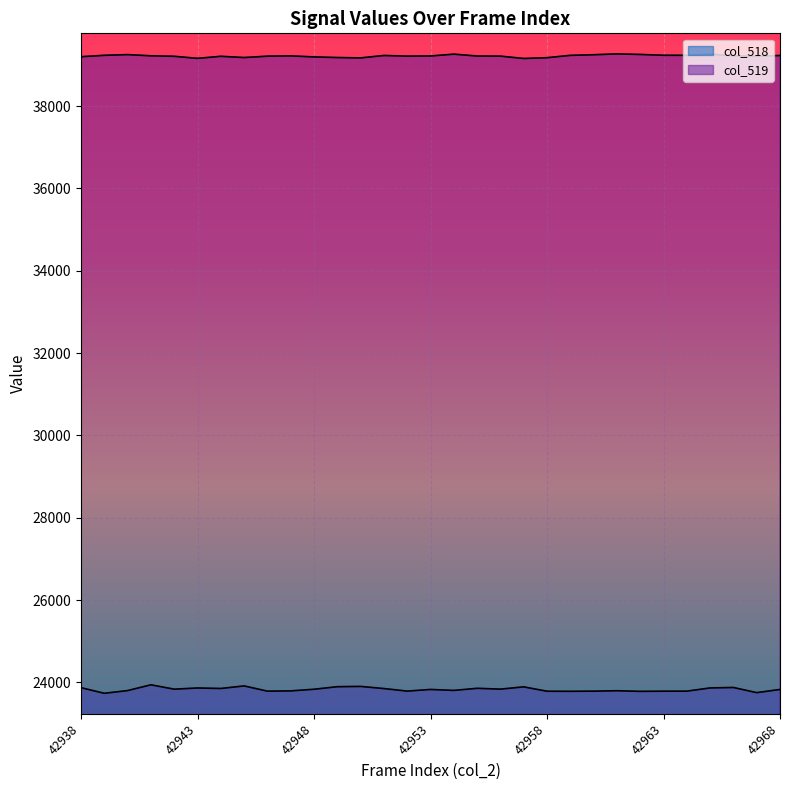

Reading left to right, list all the values displayed in this chart.

col_518: 23871	23735	23801	23941	23835	23864	23852	23914	23787	23793	23833	23895	23902	23850	23788	23828	23805	23856	23836	23891	23785	23783	23787	23797	23782	23786	23787	23865	23876	23751	23828
col_519: 39200	39234	39251	39222	39210	39160	39210	39180	39213	39220	39195	39180	39171	39230	39214	39218	39262	39217	39214	39157	39176	39233	39248	39268	39255	39235	39234	39264	39220	39210	39230